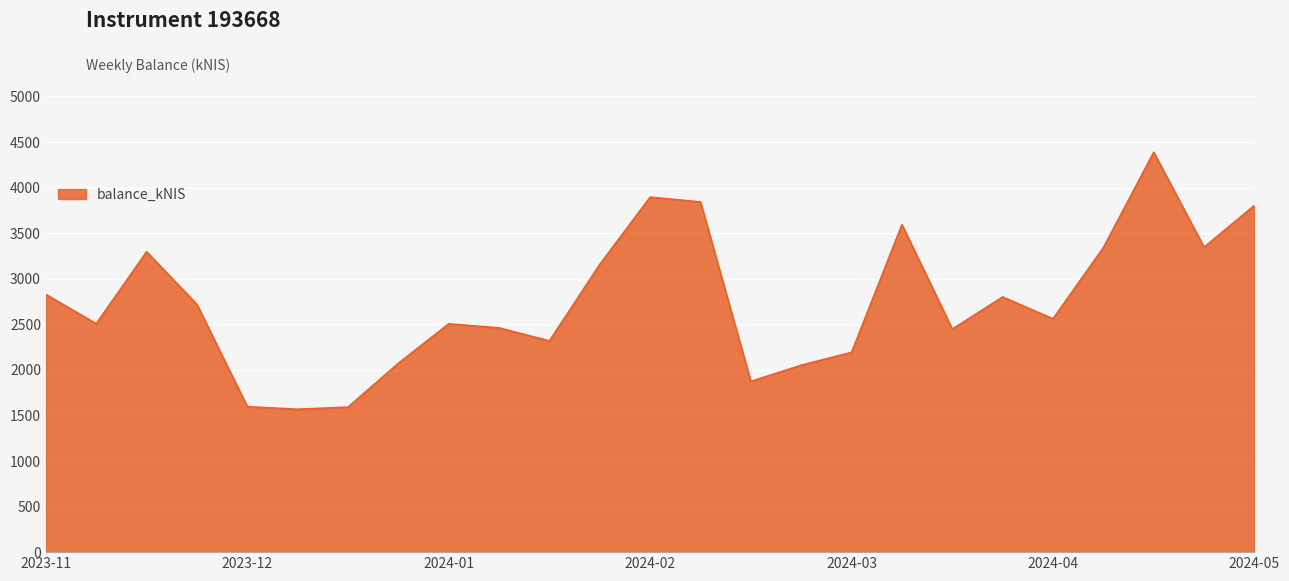

What is the difference between the maximum and minimum values?

2819.9